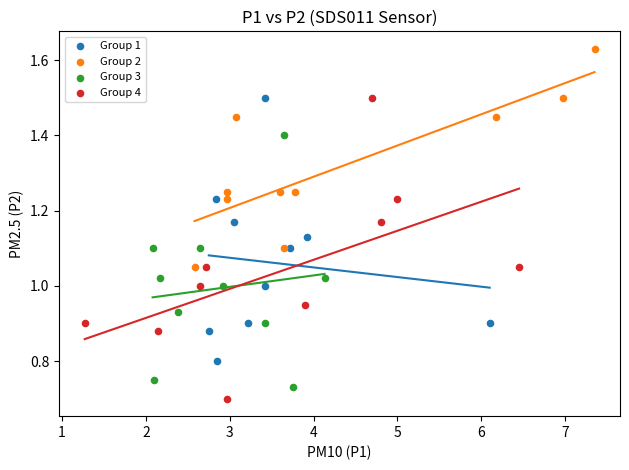

Which series contains the highest Y value?

Group 2